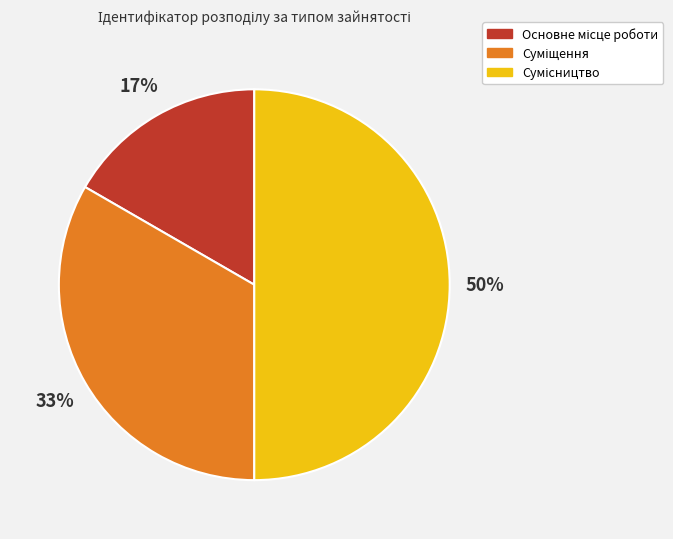

To the nearest percent, what is the average slice percentage?

33%